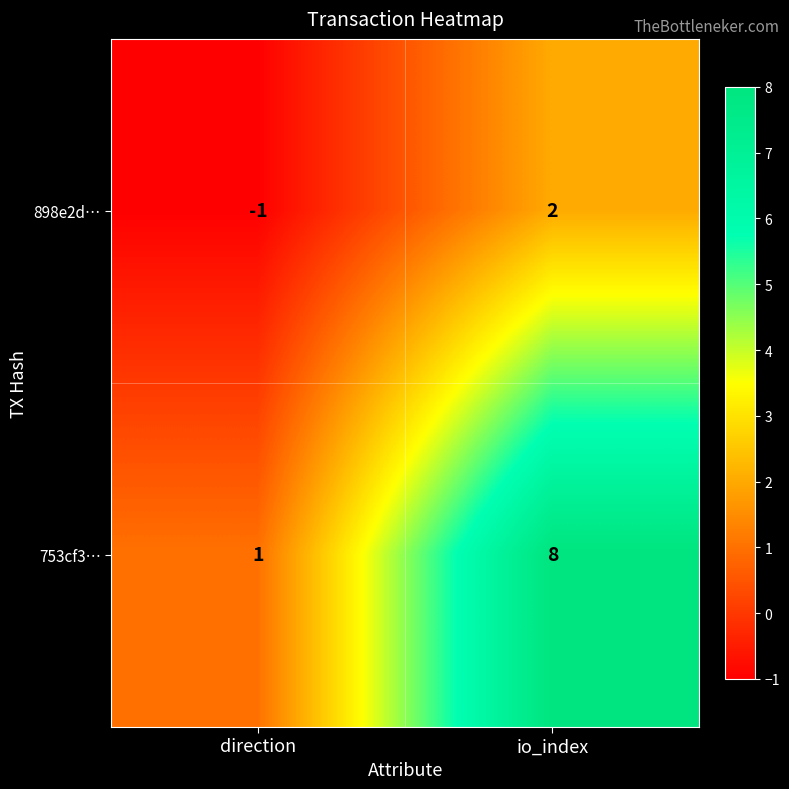

How many categories are shown in the chart?

2